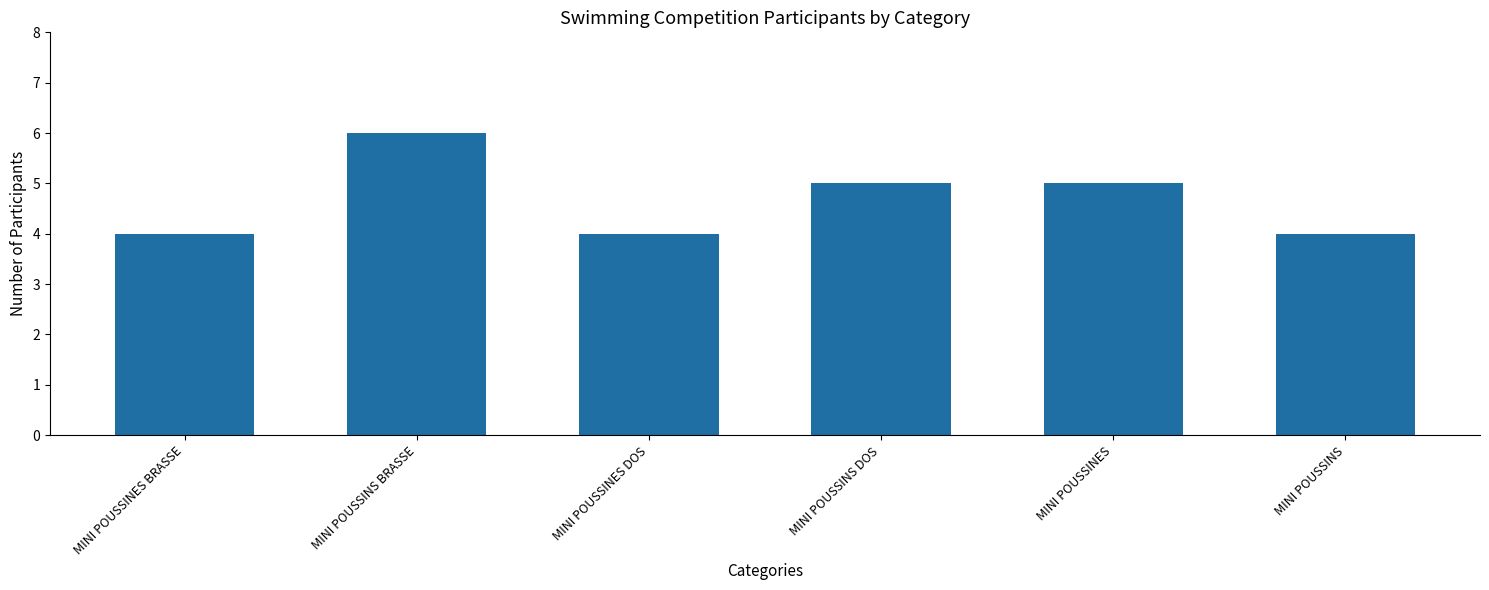

What position from the left is MINI POUSSINES?

5